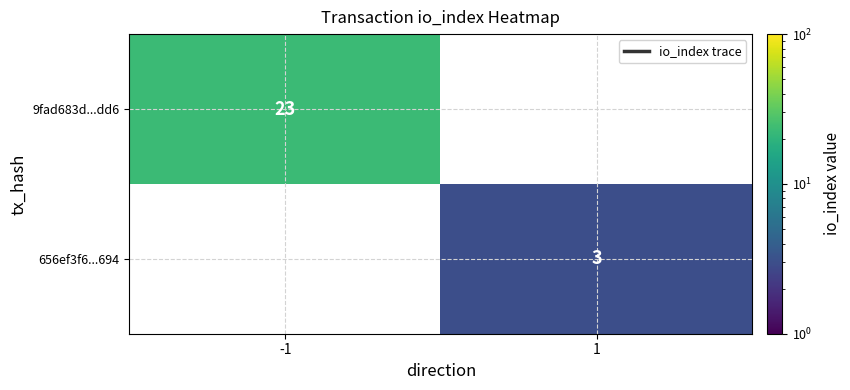

Is the value of 9fad683d...dd6 at -1 greater than the value of 656ef3f6...694 at 1?

Yes